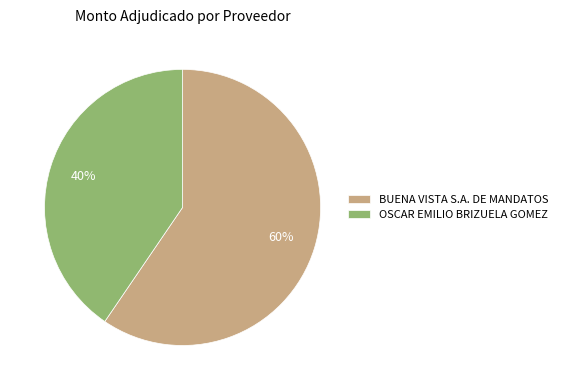

Which category has the biggest portion of the pie?

BUENA VISTA S.A. DE MANDATOS